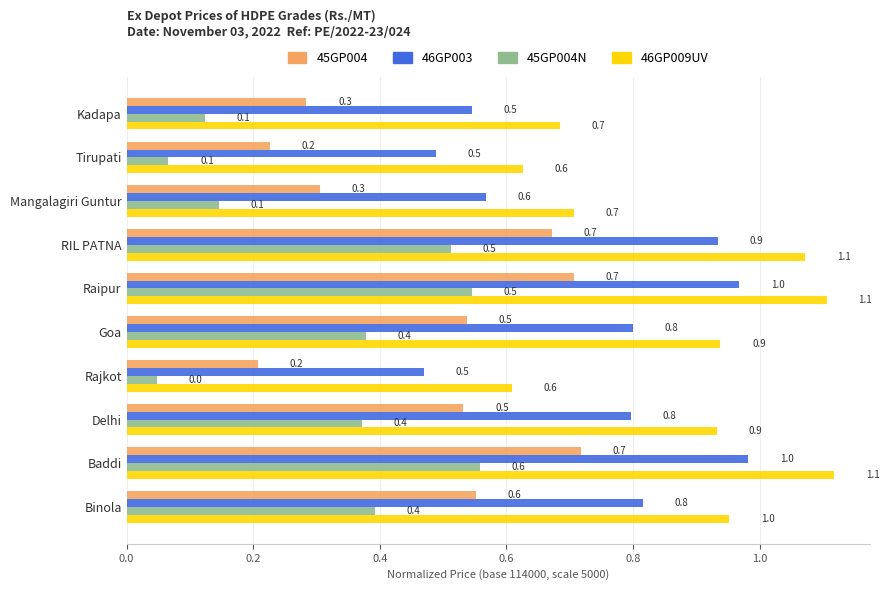

What is the average value of the 45GP004N series?

0.3